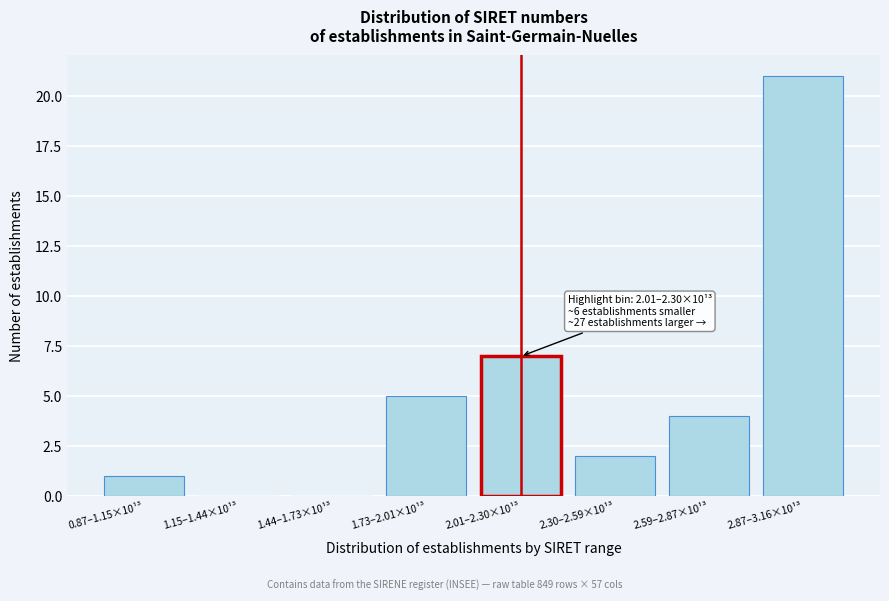

Reading left to right, what are all the values shown in this chart?

0.87–1.15×10¹³=1	1.15–1.44×10¹³=0	1.44–1.73×10¹³=0	1.73–2.01×10¹³=5	2.01–2.30×10¹³=7	2.30–2.59×10¹³=2	2.59–2.87×10¹³=4	2.87–3.16×10¹³=21